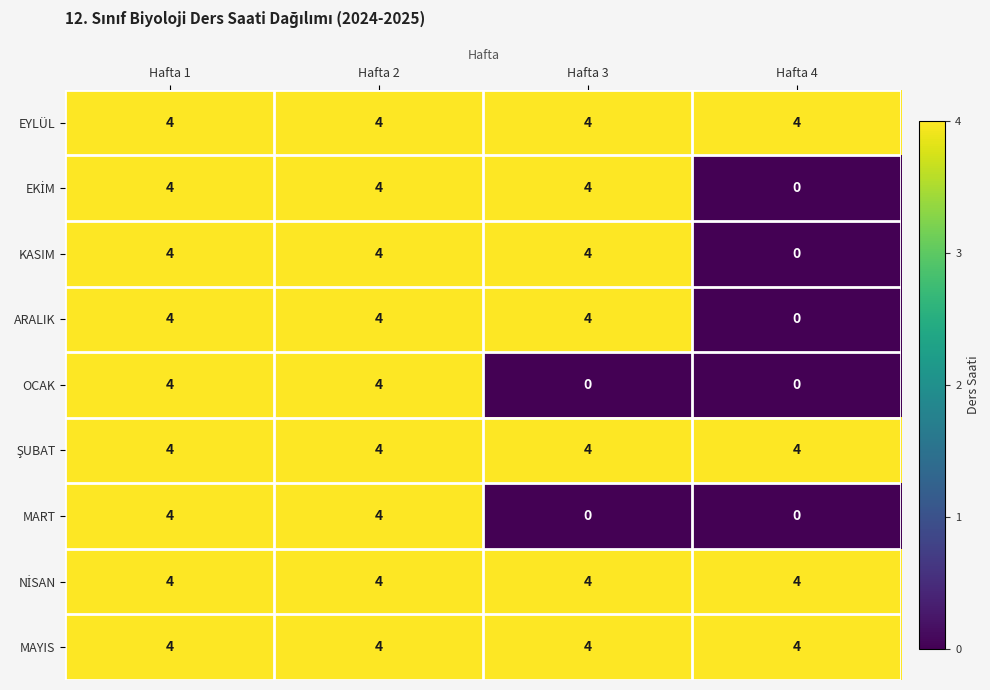

At how many categories does at least one series exceed 2?

4